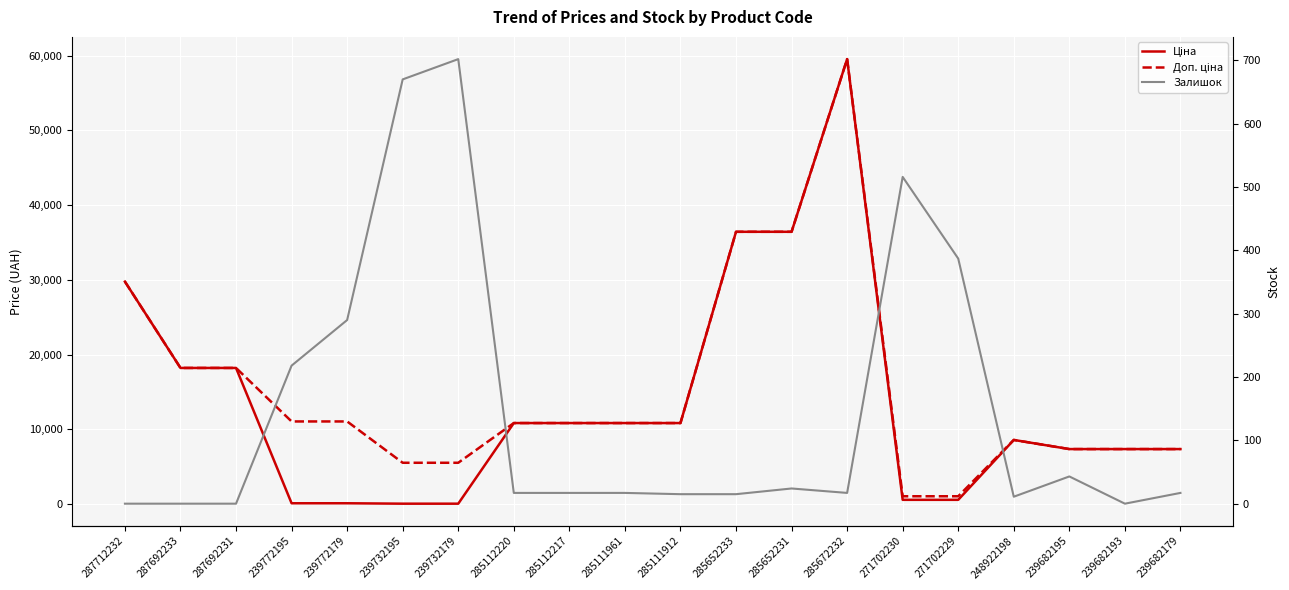

True or false: Доп. ціна has a value of 18212.0 at 287692233.

True